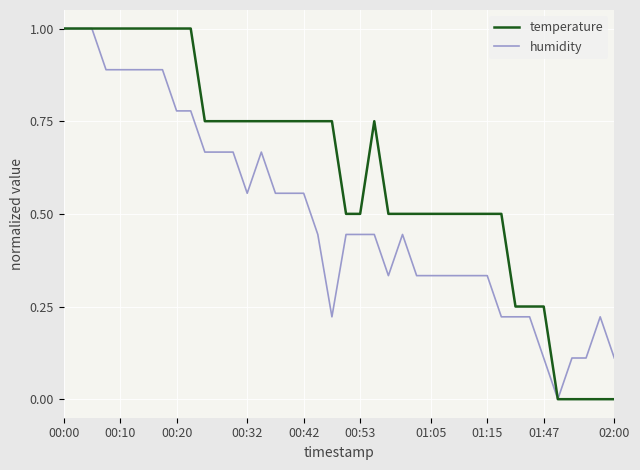

What is the sum of all humidity values?

20.0